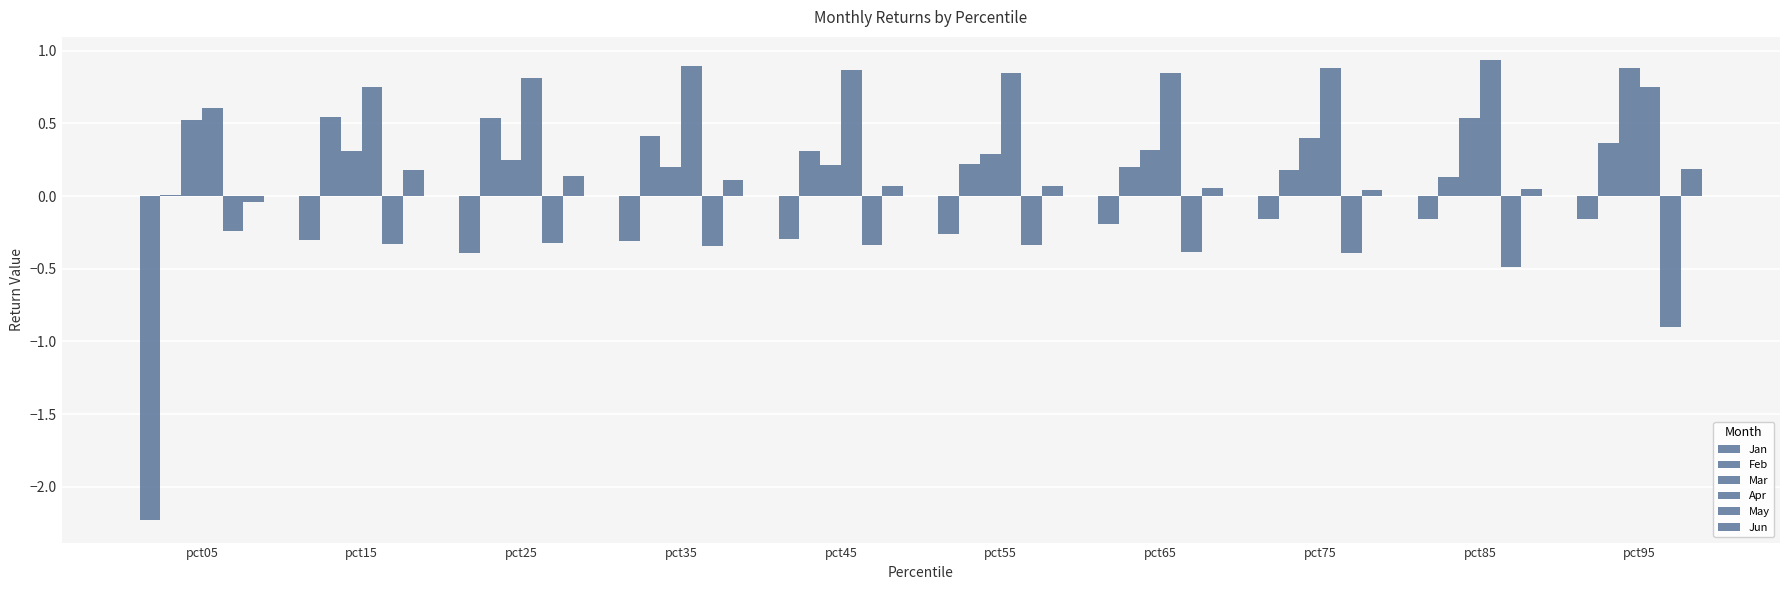

What is the sum of the May values at pct95 and pct45?

-1.2